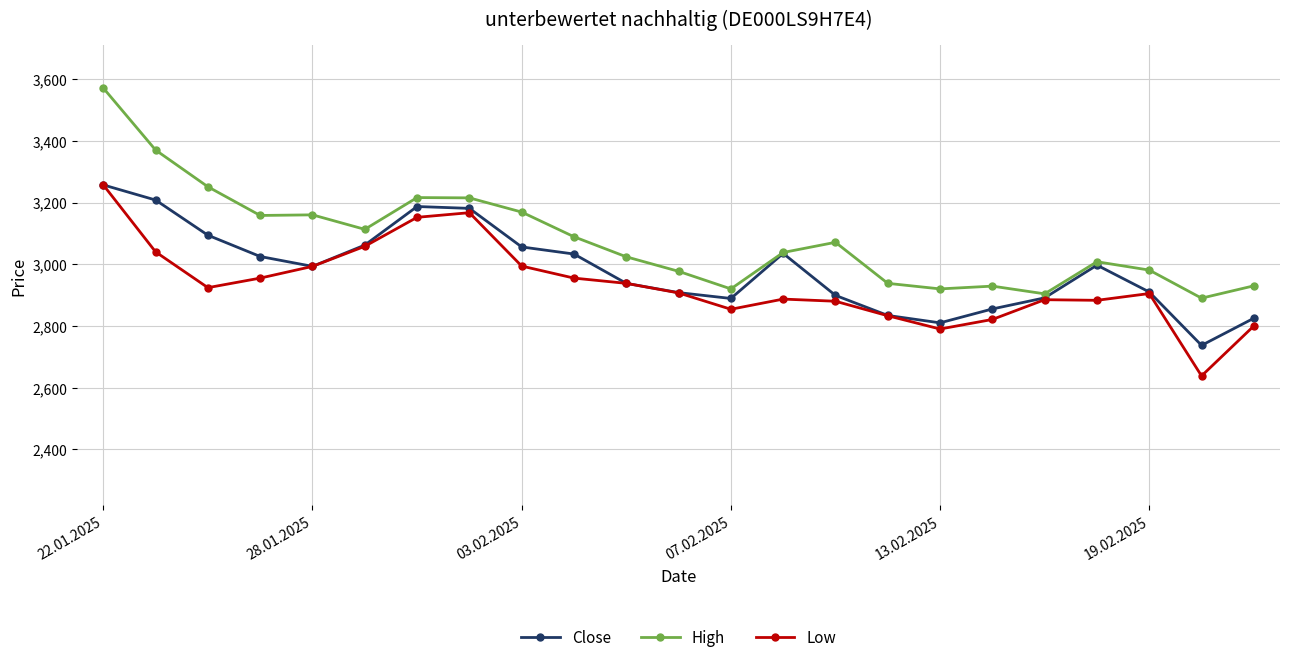

What is the maximum value for Low?

3257